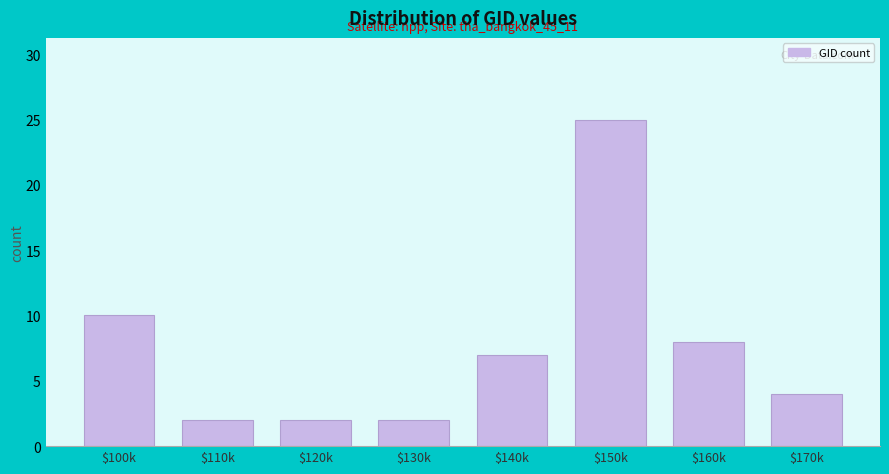

Reading left to right, transcribe all the data shown in this chart.

10	2	2	2	7	25	8	4